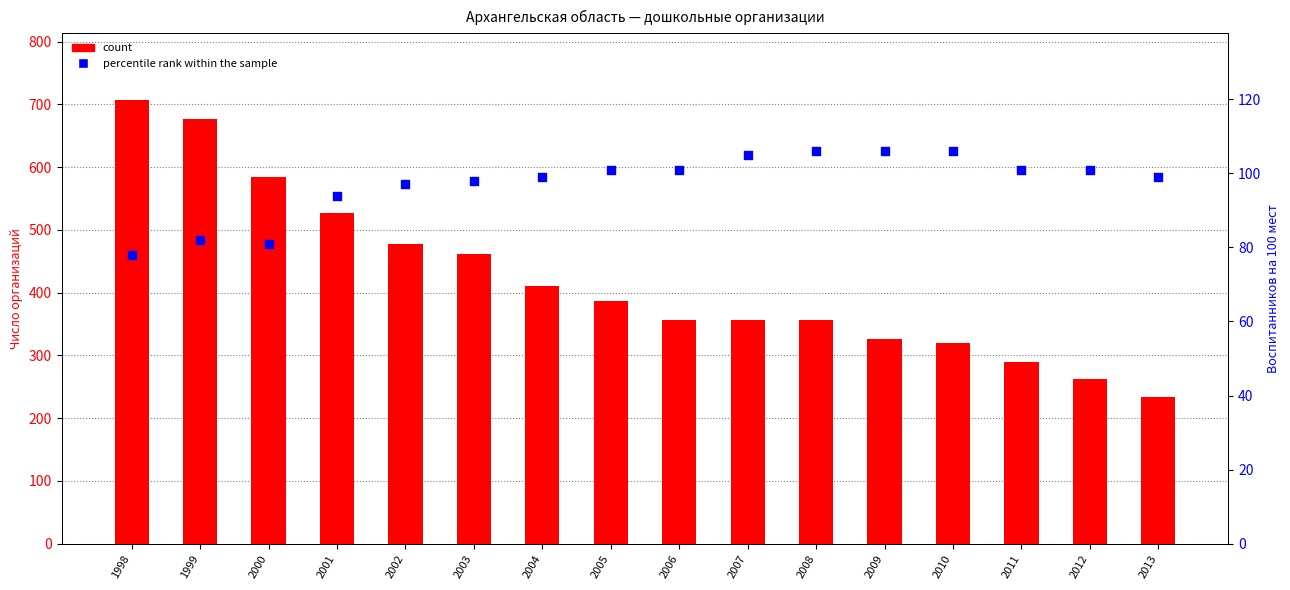

Which series has the widest spread of Y values?

count